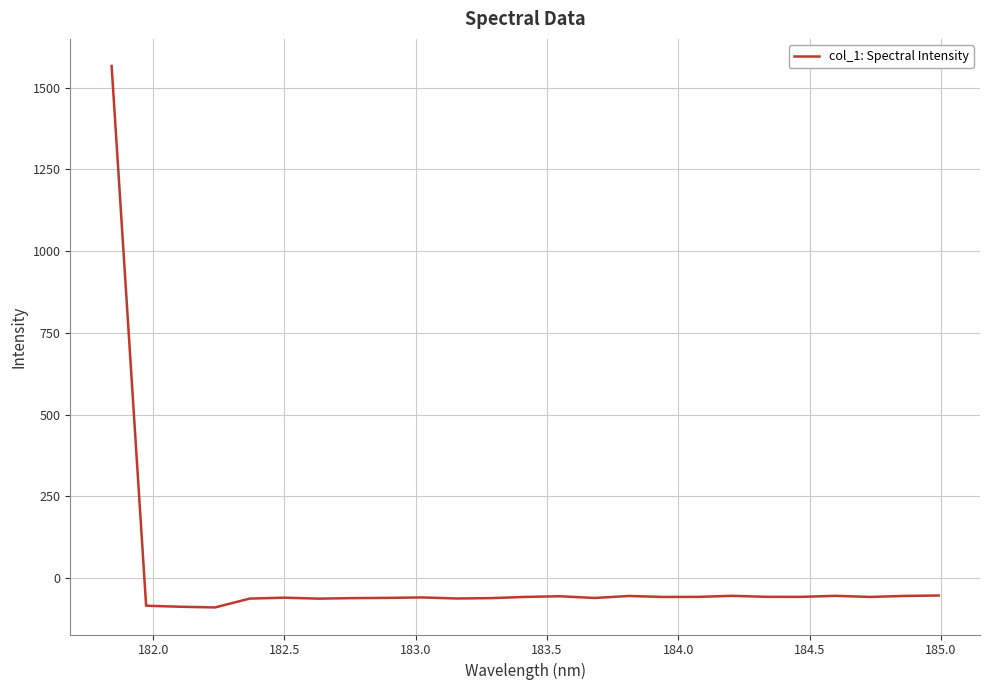

Does the chart have visible grid lines?

Yes